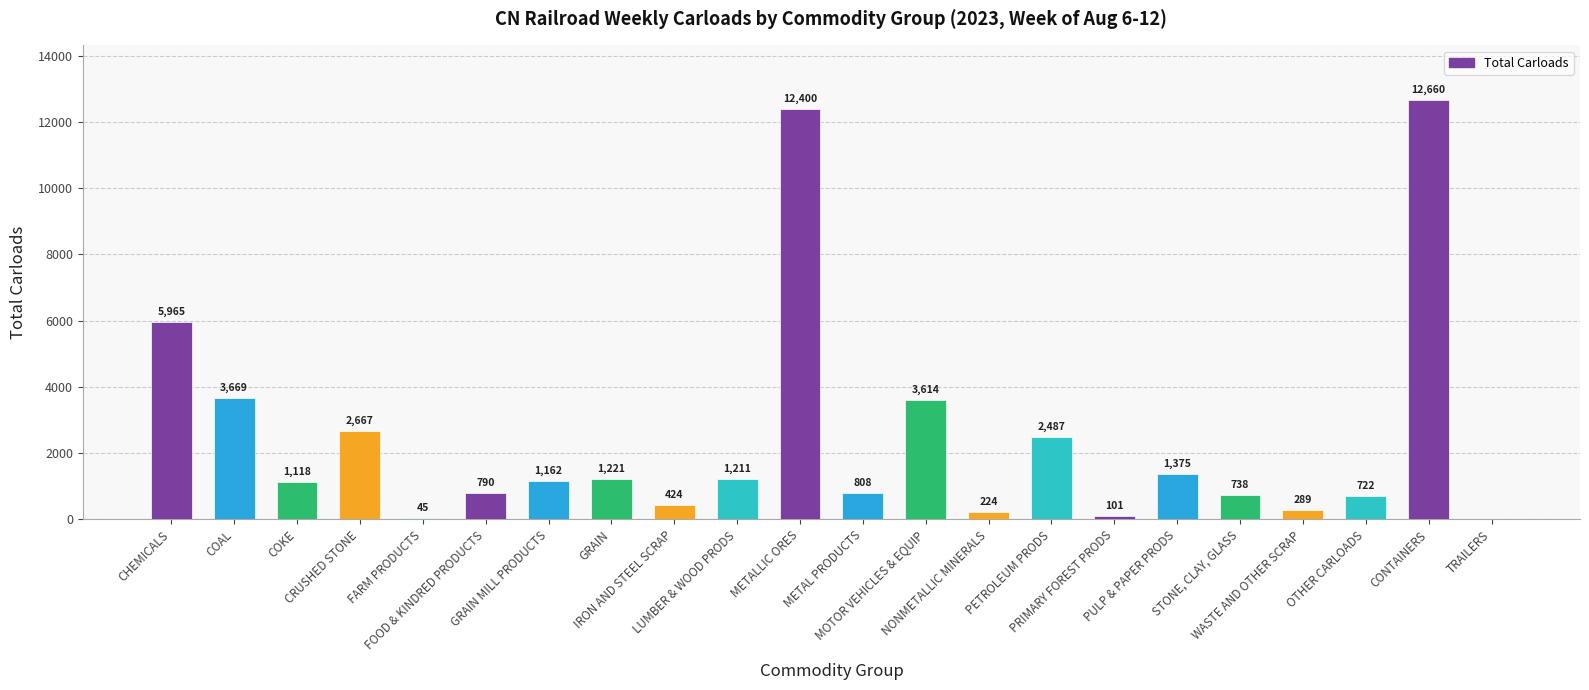

What value does the data have at NONMETALLIC MINERALS, to the nearest 50?

200